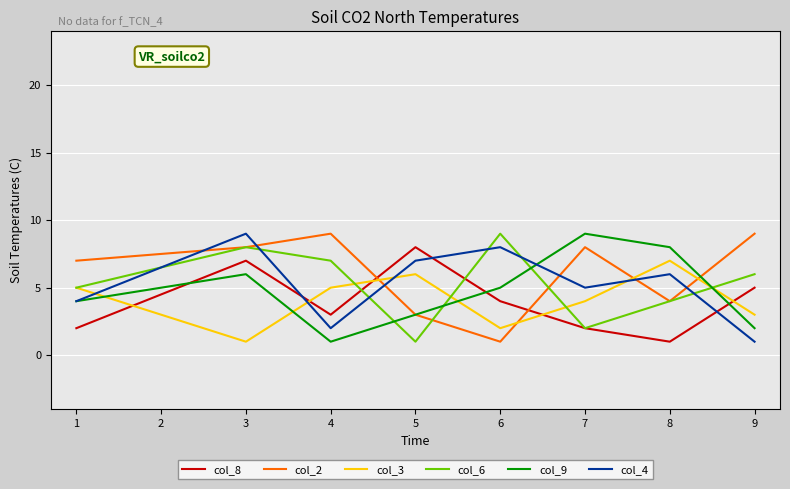

The col_2 series shows 4 at 8. True or false?

True